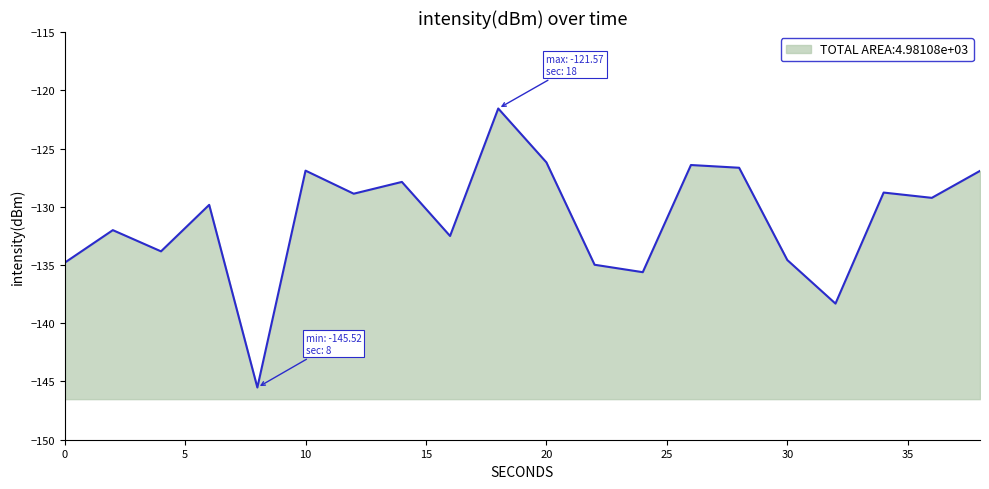

What is the change in value from 0 to 18?

+13.2